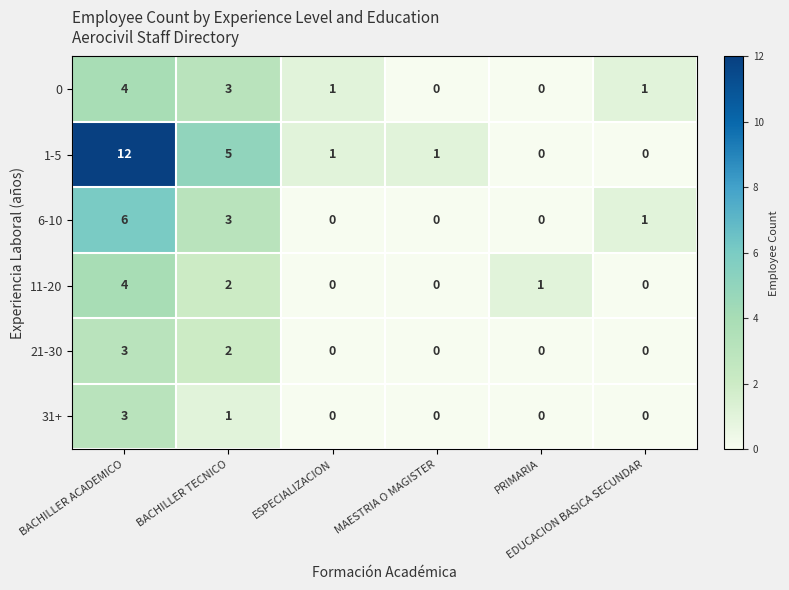

Which series has the largest range (max minus min)?

1-5